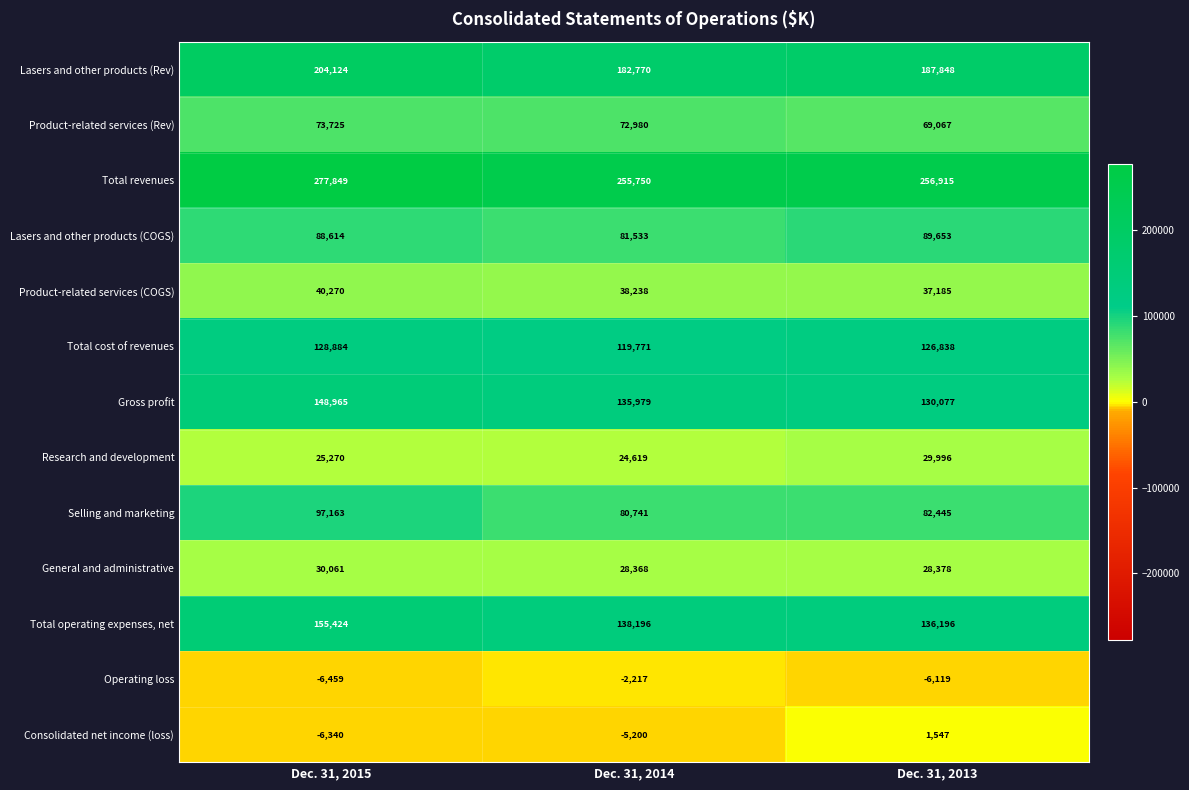

Read the Total operating expenses, net value at Dec. 31, 2014.

138196